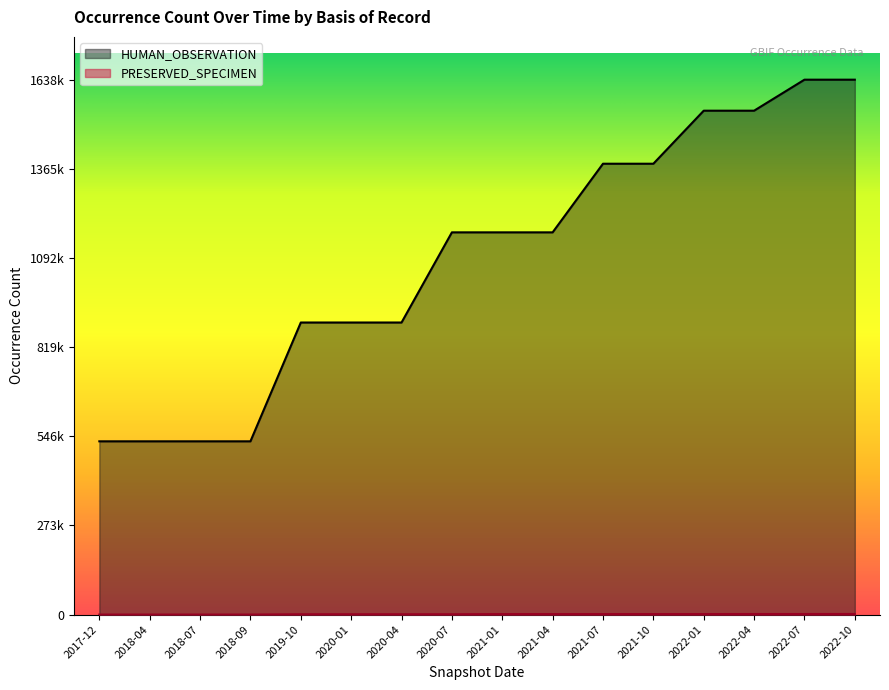

Reading left to right, list all the values displayed in this chart.

HUMAN_OBSERVATION: 530695	530695	530695	530695	894630	894630	894630	1170807	1170807	1170807	1381008	1381008	1543457	1543457	1638443	1638443
PRESERVED_SPECIMEN: 0	0	0	0	964	964	964	964	1489	1489	1489	1562	1562	1707	1707	1800